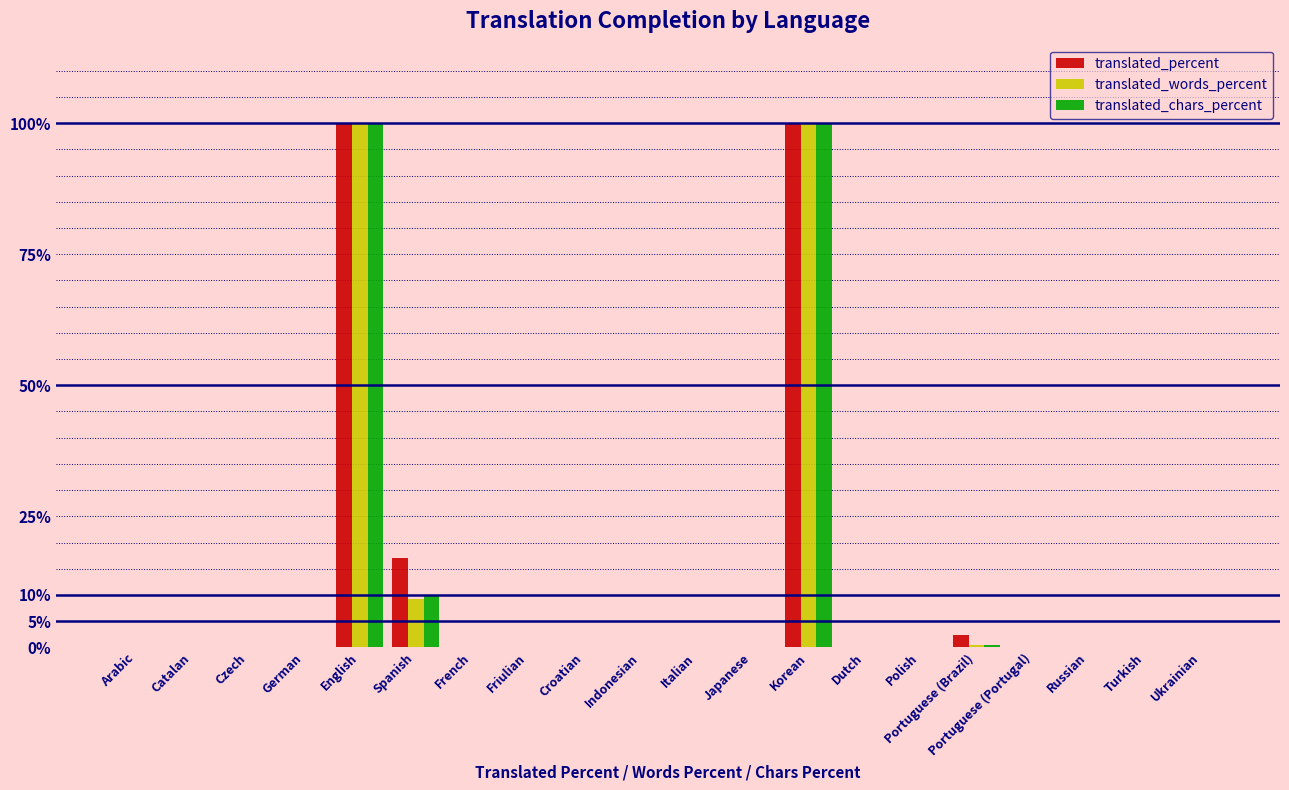

What is the average value of the translated_percent series?

11.0